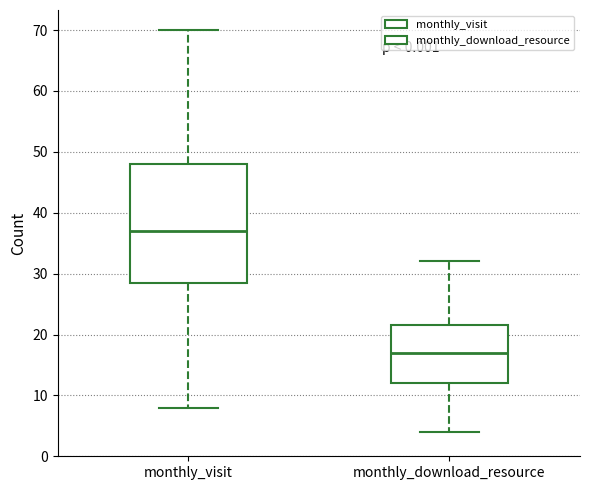

Reading left to right, read every box against the y-axis: the position of its median line, the range the box covers, and the ends of its whiskers. The values are not printed on the chart, so give them approximately, as read against the axis.

monthly_visit: median 37, box 29 to 48, whiskers 8 to 70
monthly_download_resource: median 17, box 12 to 22, whiskers 4 to 32